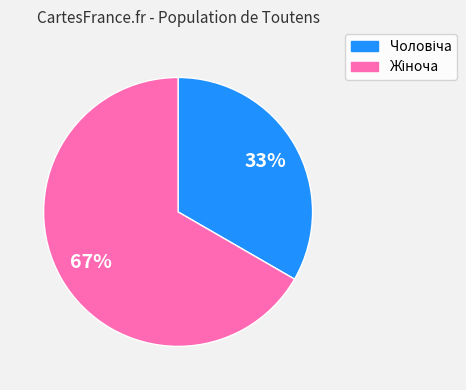

Is there a majority slice in this chart?

Yes